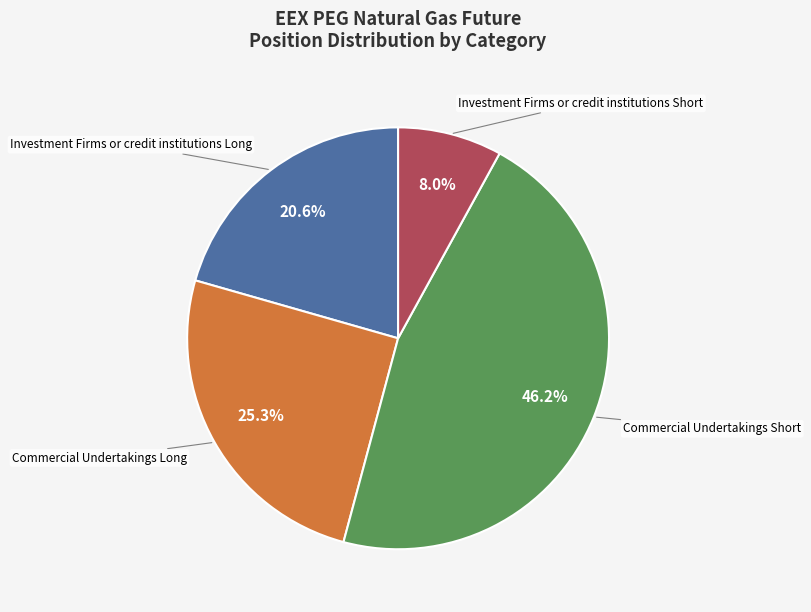

How many segments does this pie chart have?

4